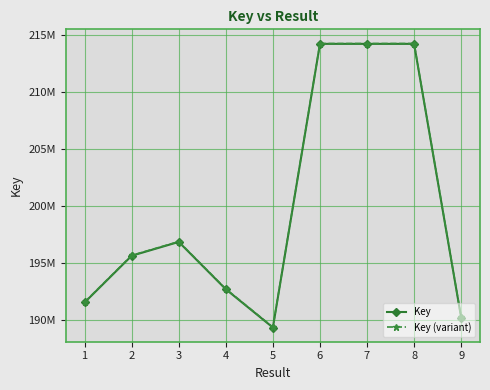

Is this an area chart (filled region under the line)?

No